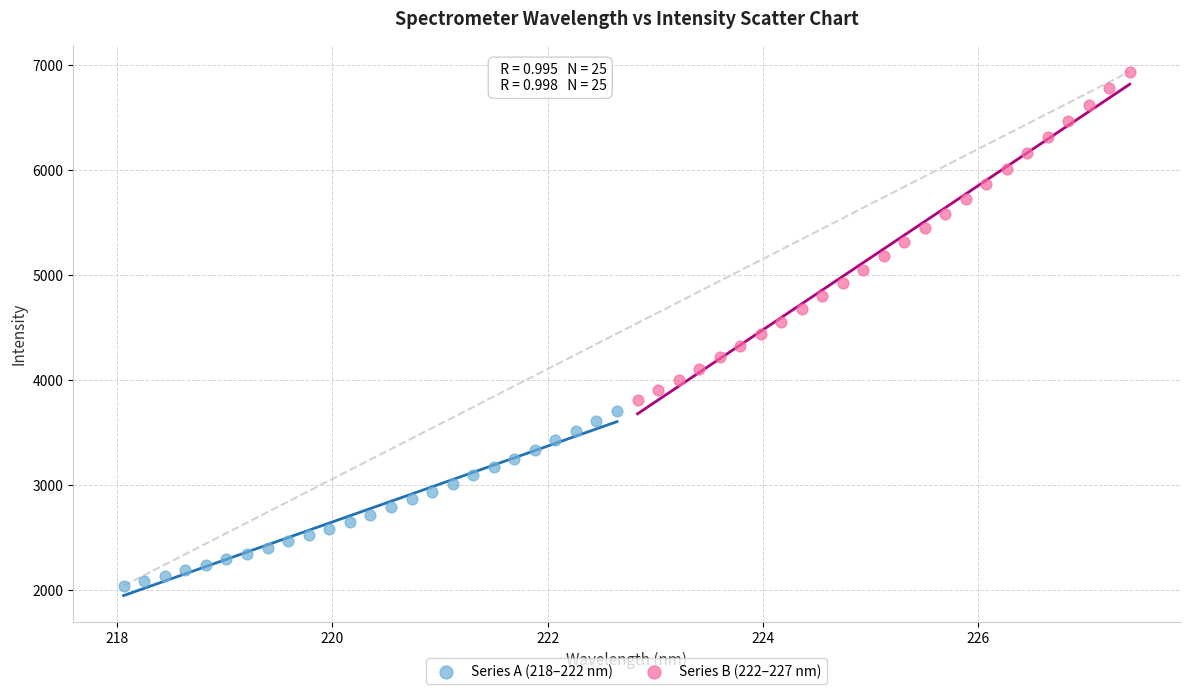

What are all the series names shown in the legend?

Series A (218–222 nm), Series B (222–227 nm)